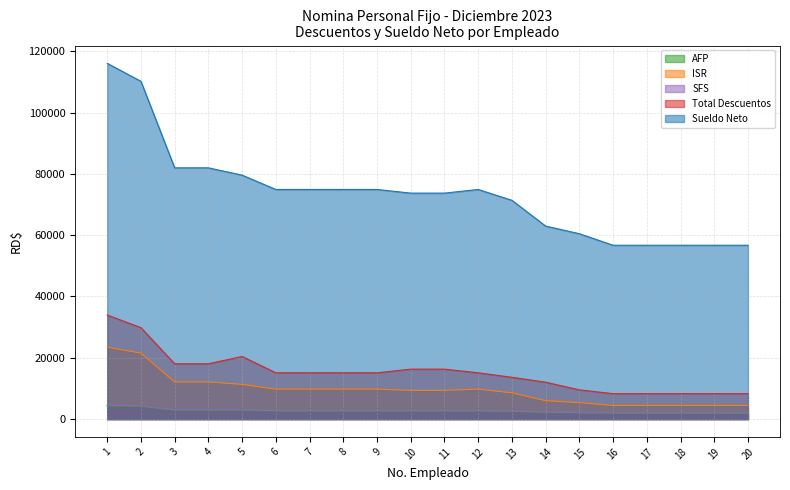

At 19, list the series in order from largest to smallest.

Sueldo Neto, Total Descuentos, ISR, SFS, AFP